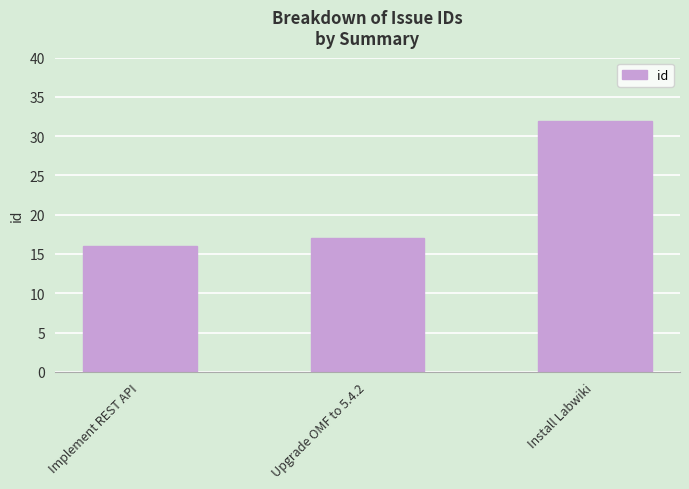

Reading left to right, transcribe all the data shown in this chart.

Implement REST API=16	Upgrade OMF to 5.4.2=17	Install Labwiki=32